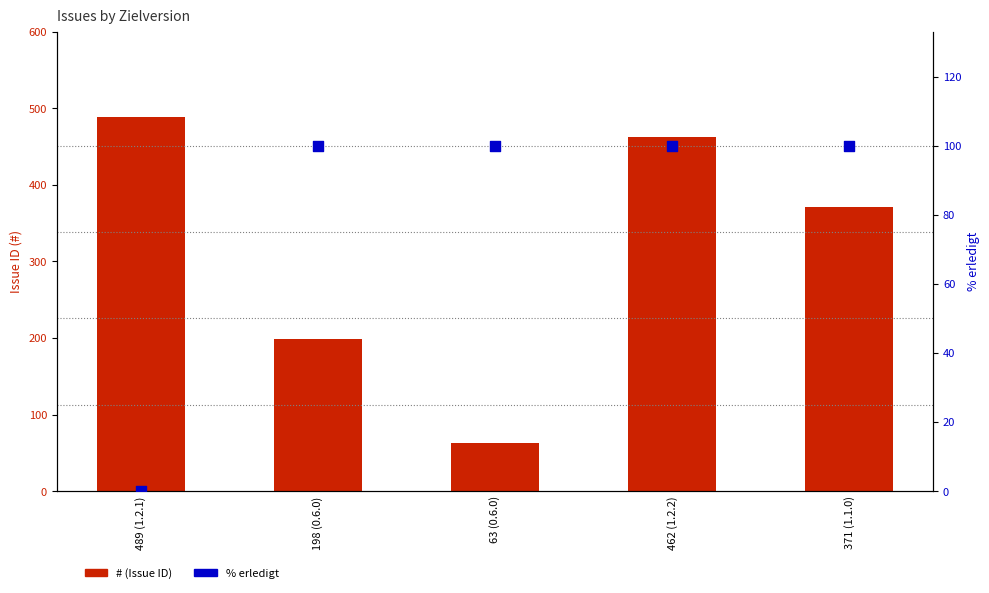

Which series contains the lowest Y value?

% erledigt